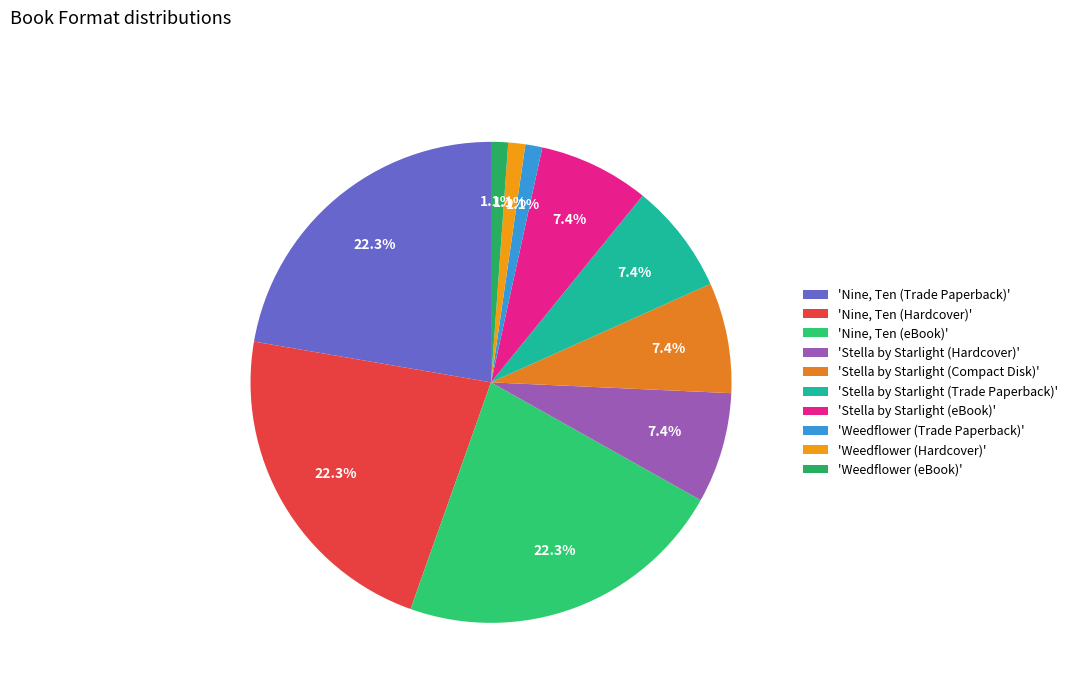

Which category has the biggest portion of the pie?

Nine, Ten (Trade Paperback)